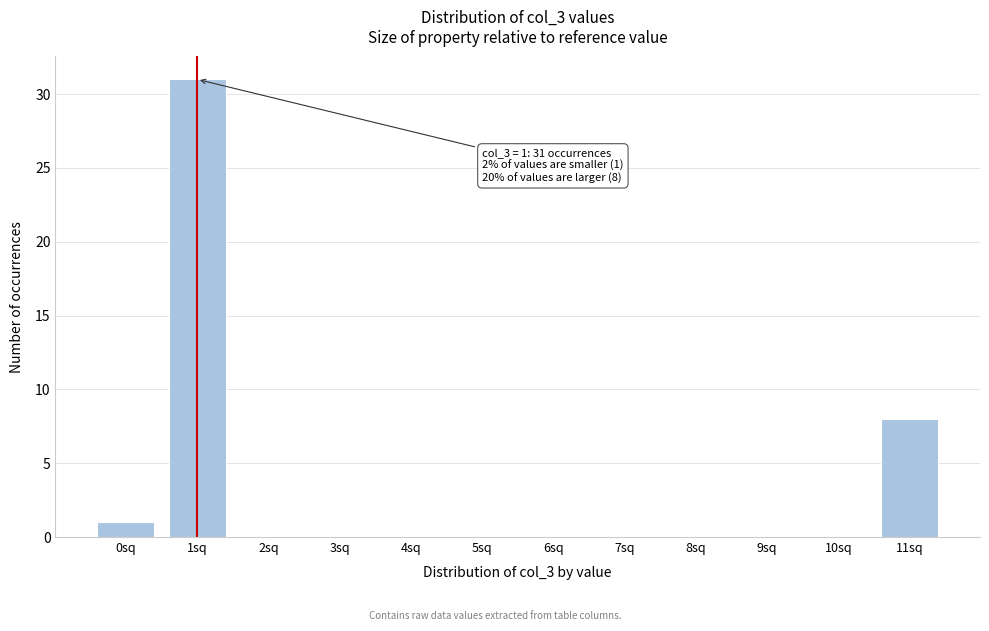

Reading left to right, transcribe all the data shown in this chart.

0sq=1	1sq=31	2sq=0	3sq=0	4sq=0	5sq=0	6sq=0	7sq=0	8sq=0	9sq=0	10sq=0	11sq=8